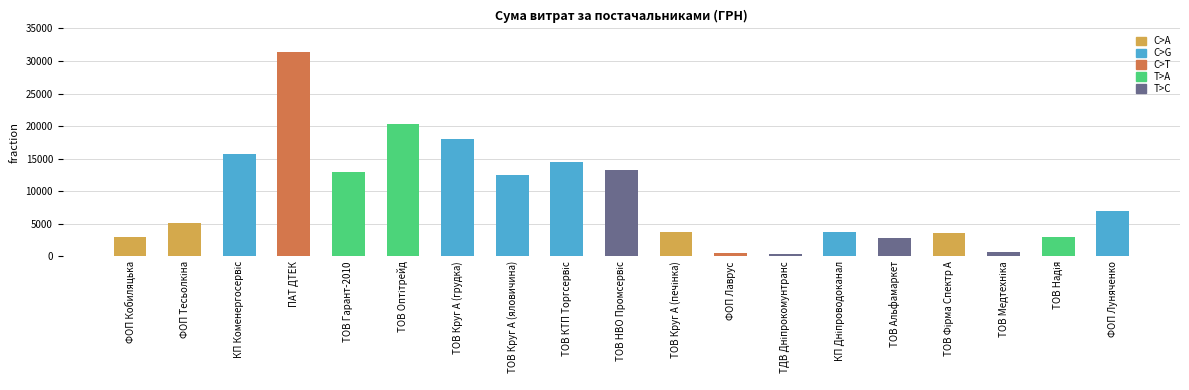

What is the label of the 5th bar from the right?

ТОВ Альфамаркет